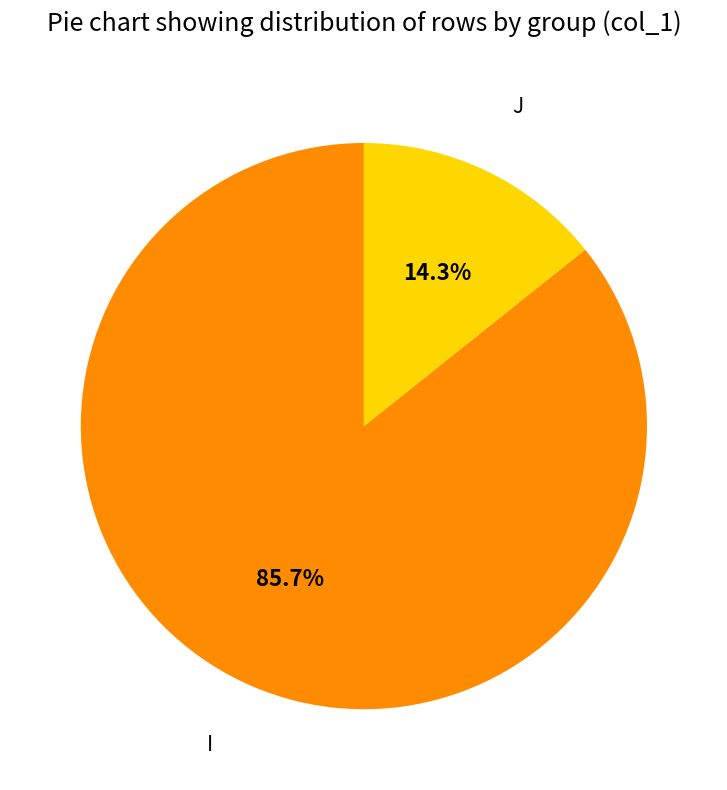

How many segments does this pie chart have?

2